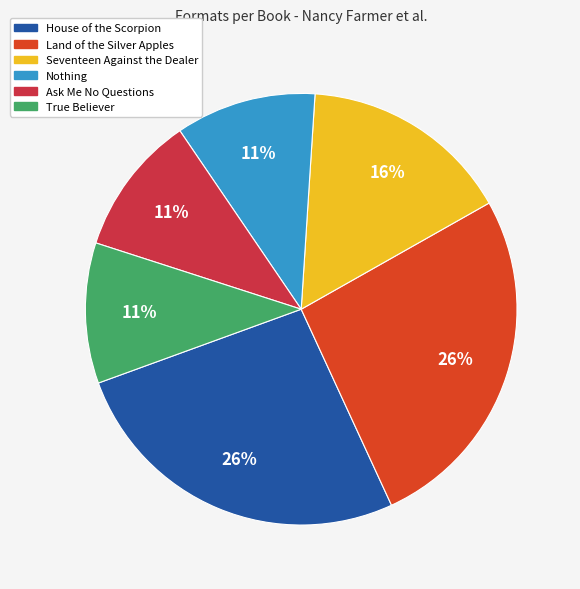

What is the ratio of the value at Ask Me No Questions to the value at House of the Scorpion?

0.4